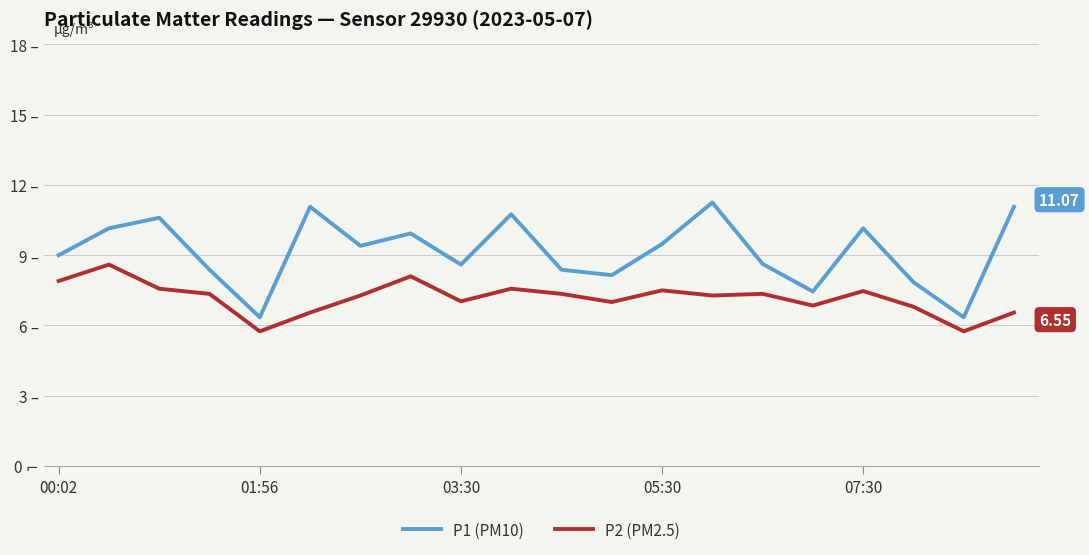

Rank the series by their maximum value, from lowest to highest.

P2 (PM2.5), P1 (PM10)